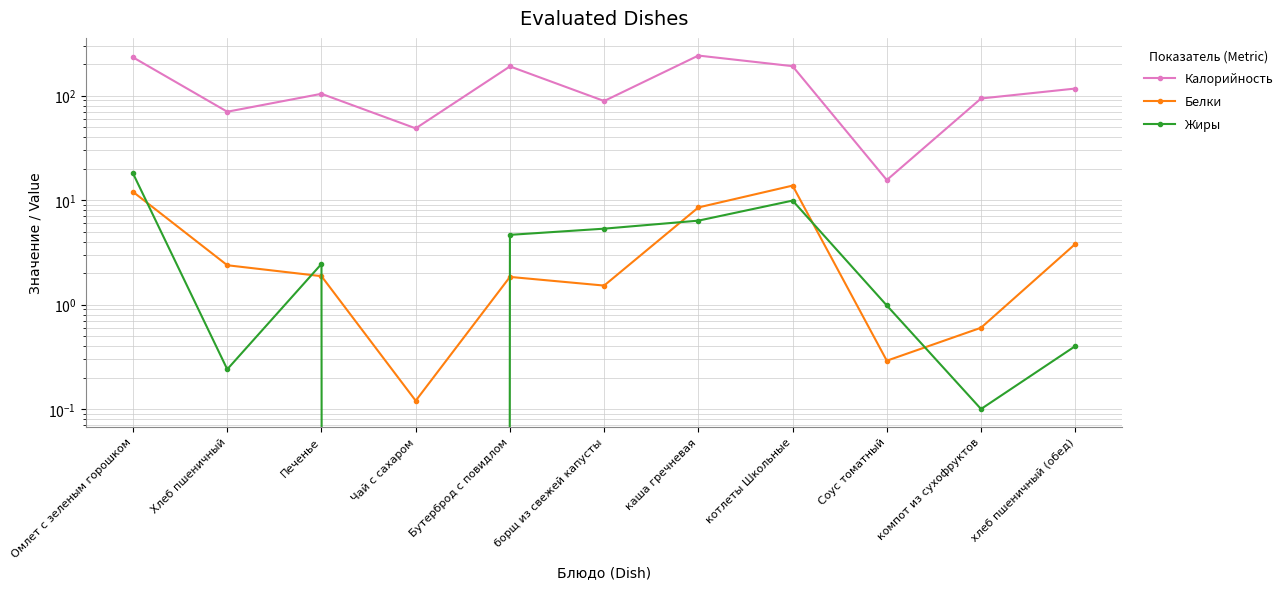

How many data points in Калорийность are above 104?

6